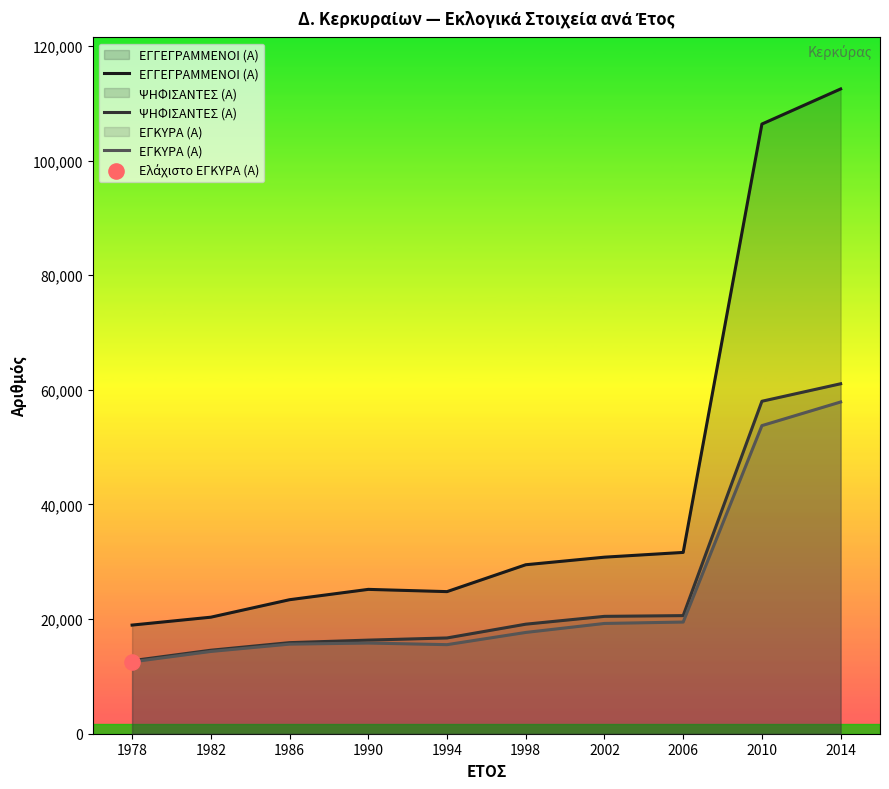

Which series has the largest total across all categories?

ΕΓΓΕΓΡΑΜΜΕΝΟΙ (Α)